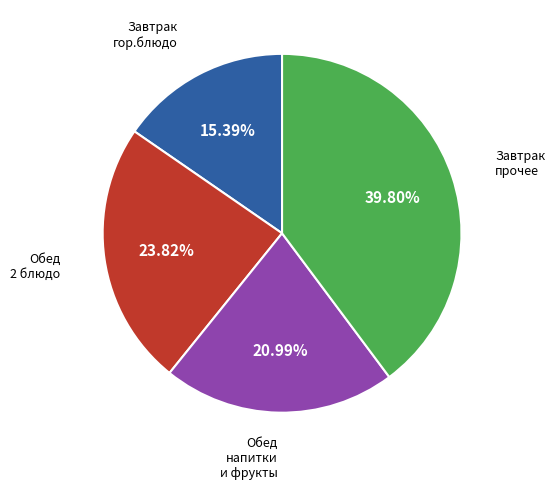

Is there a majority slice in this chart?

No